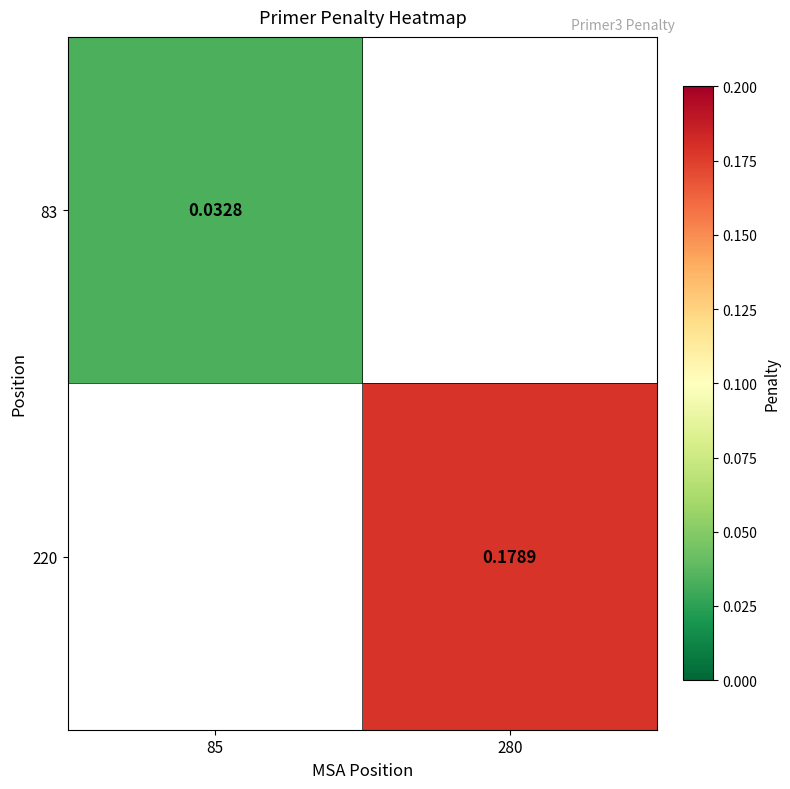

How many positive values does the 83 series have?

1